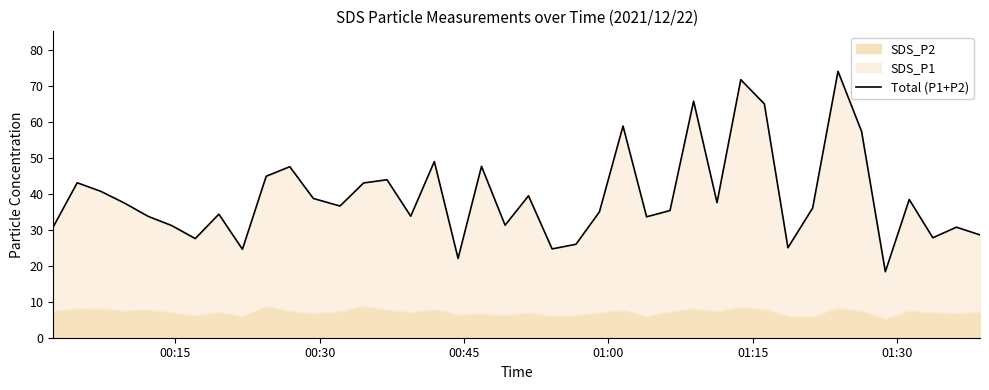

Count the number of categories in the chart.

40